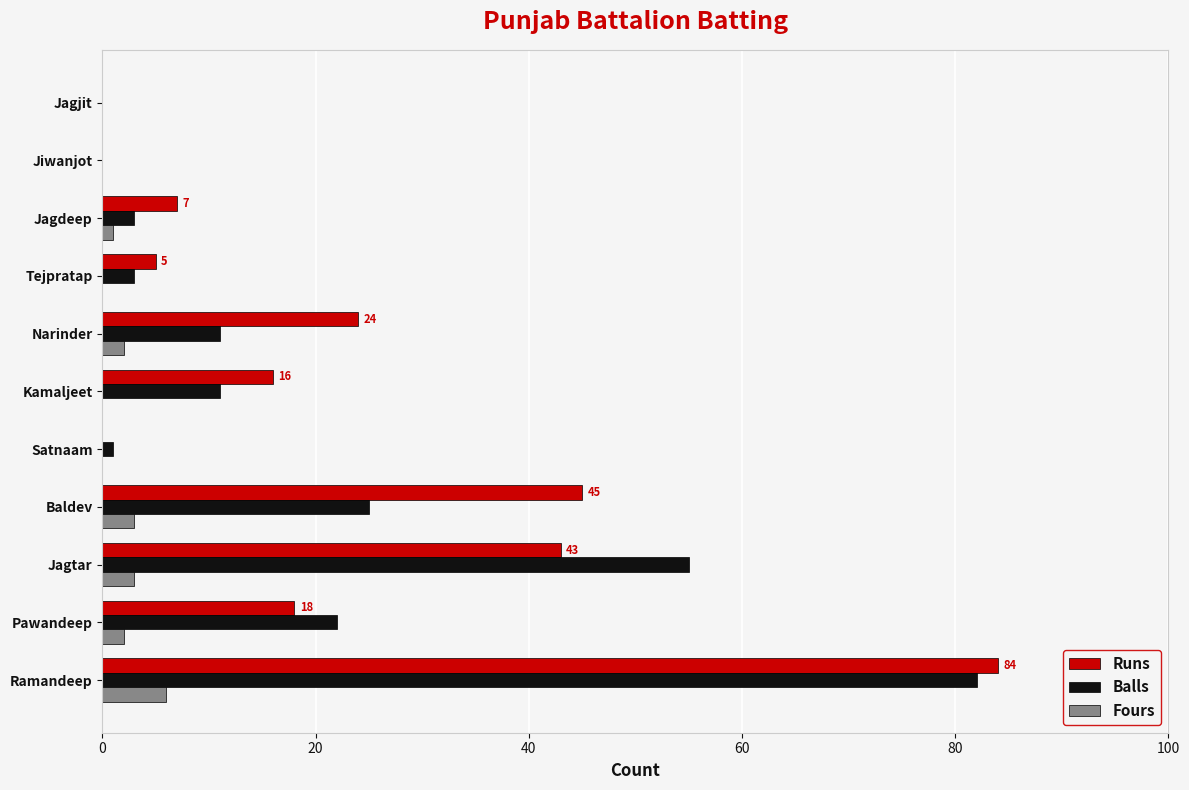

Which series has the largest total across all categories?

Runs